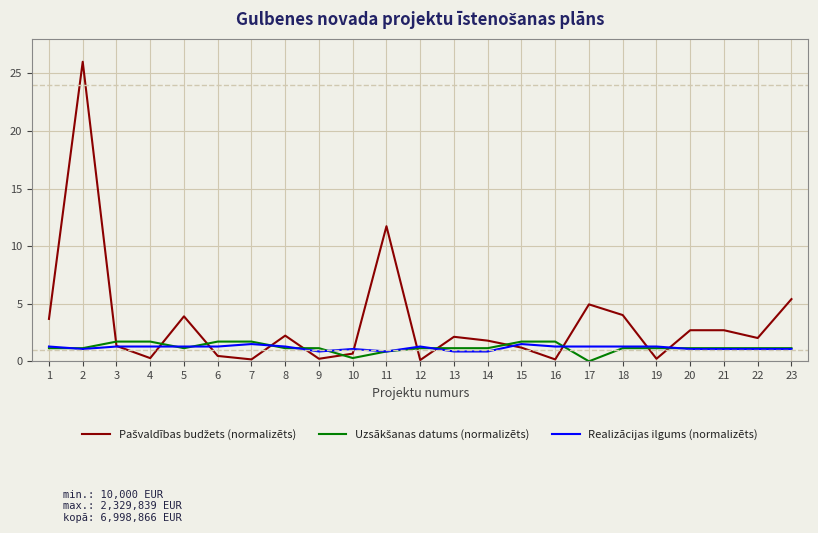

What is the maximum value for Realizācijas ilgums (normalizēts)?

1.5